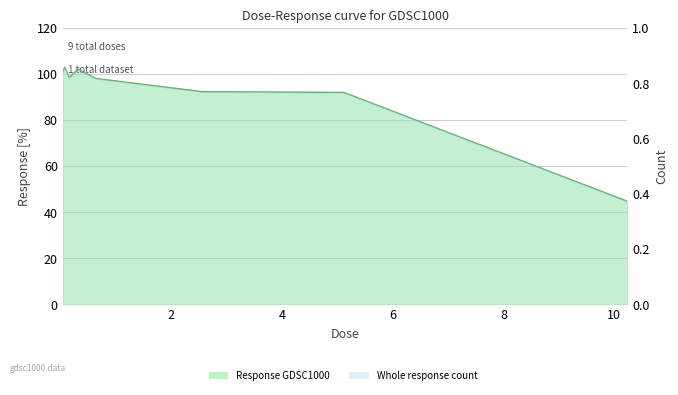

What is the average value?

92.0